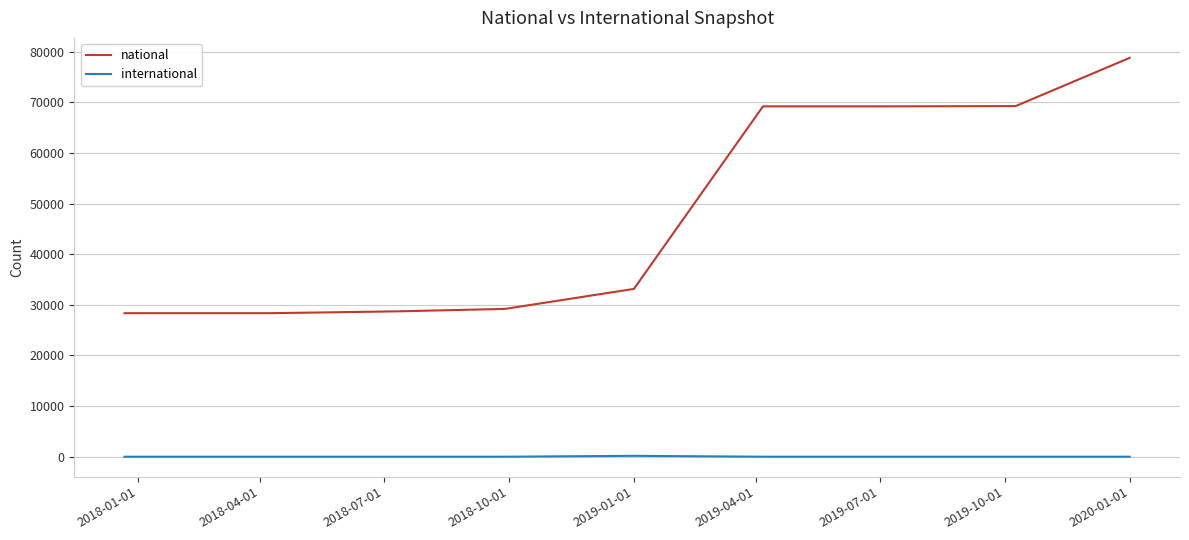

True or false: international and national intersect in this chart.

False